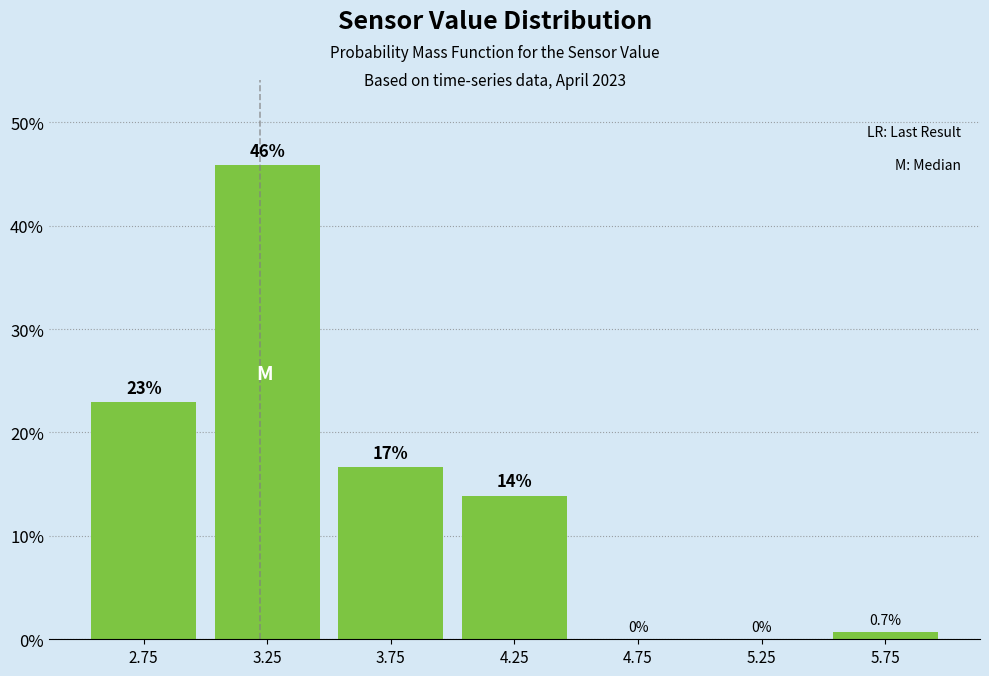

Over which range of the x-axis is the bar tallest?

3.0 to 3.5